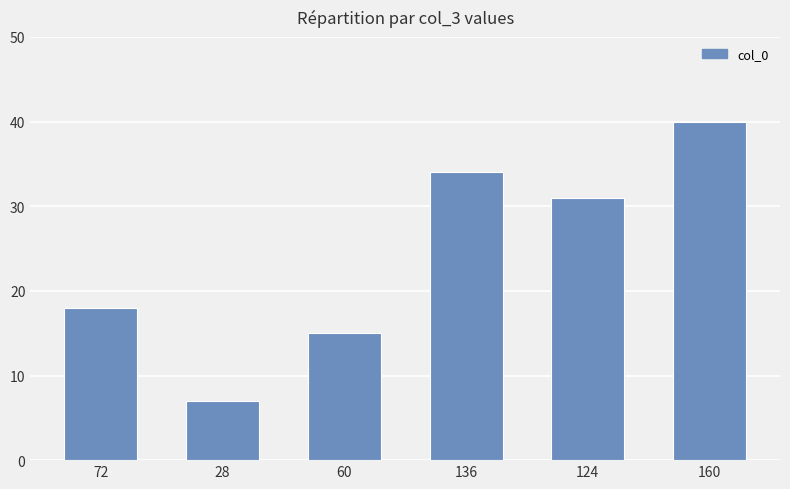

Reading left to right, what are all the values shown in this chart?

18	7	15	34	31	40